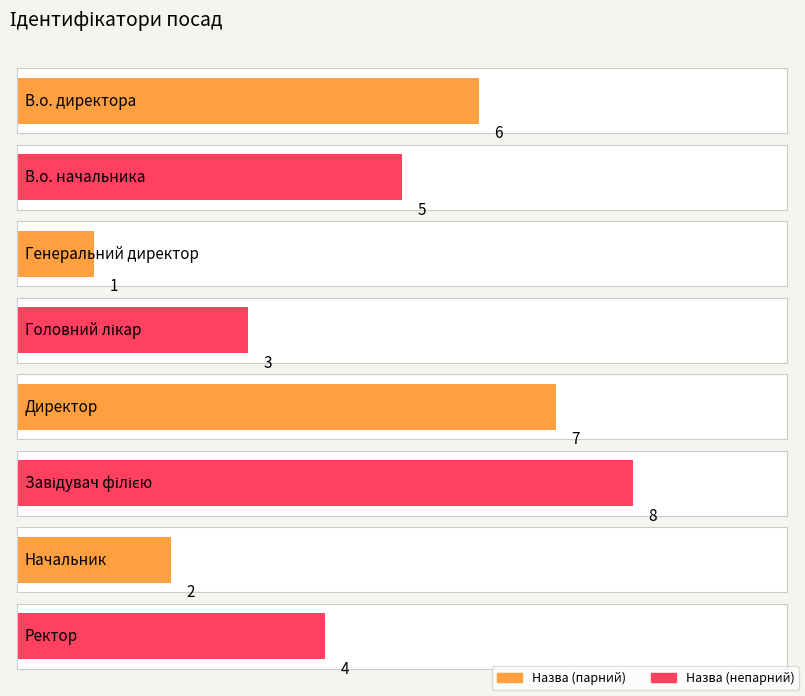

Reading left to right, transcribe all the data shown in this chart.

6	5	1	3	7	8	2	4